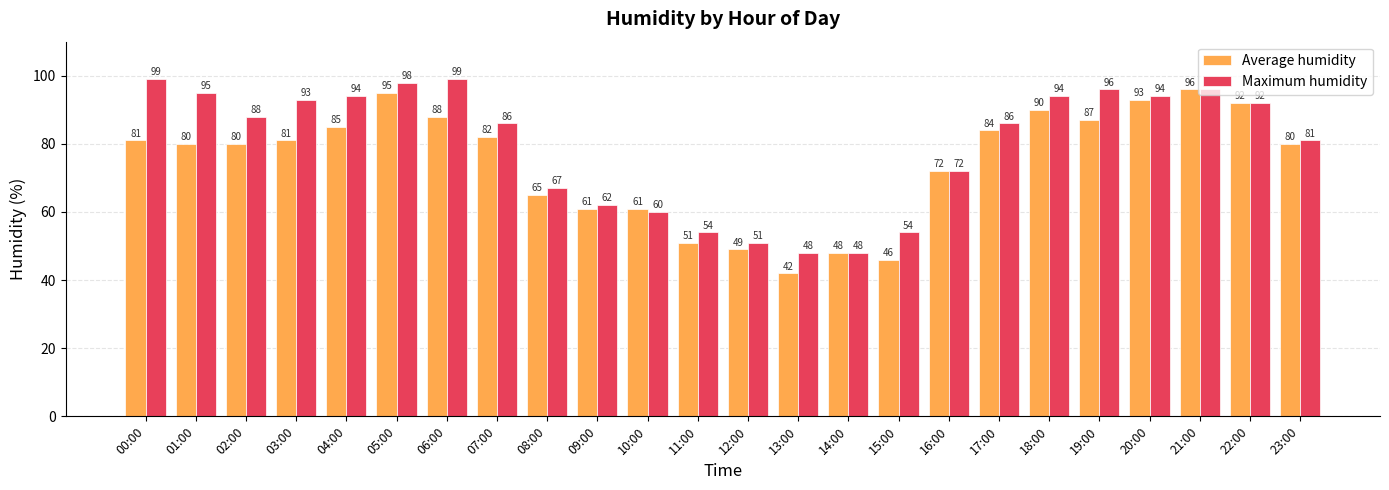

What is the difference between the maximum and second lowest values in the Average humidity series?

50